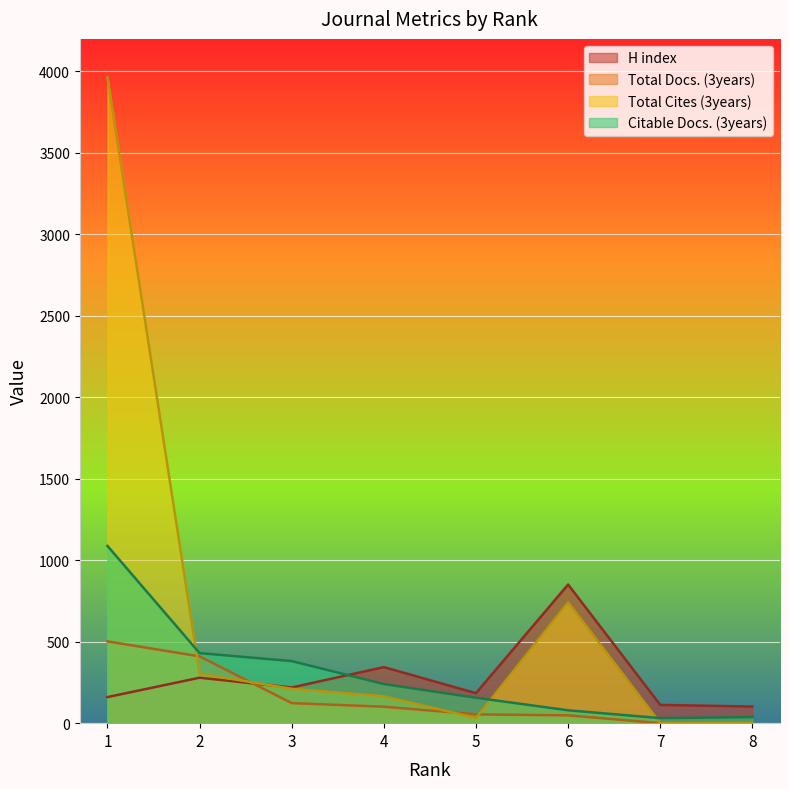

True or false: Citable Docs. (3years) has a value of 9 at 7.

False